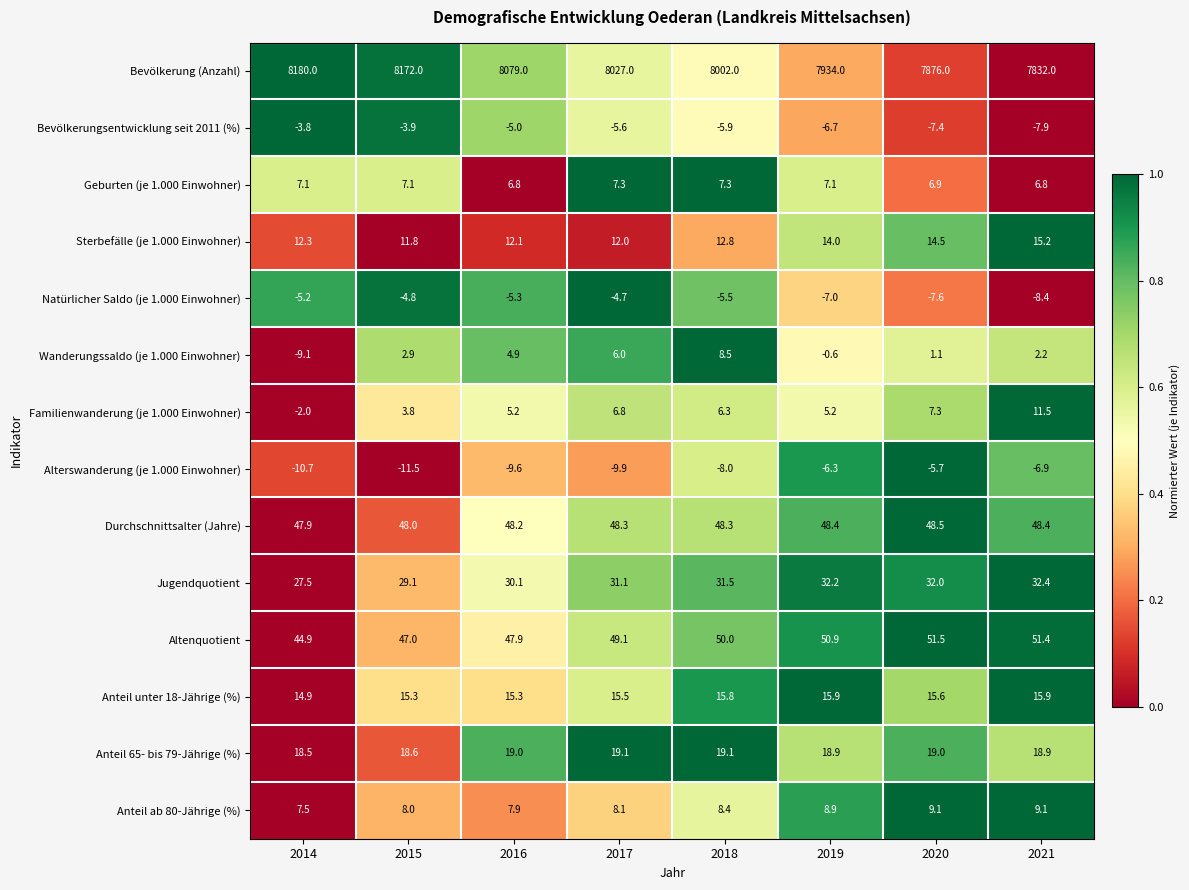

What is the difference between the maximum and minimum values in the Anteil 65- bis 79-Jährige (%) series?

0.6